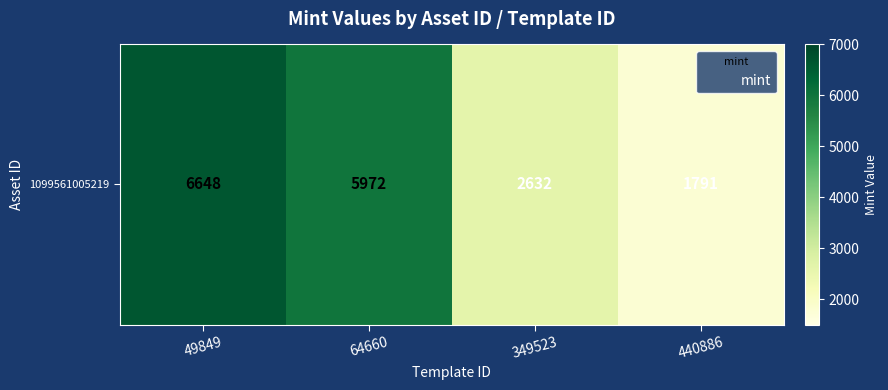

Read the value at 440886.

1791